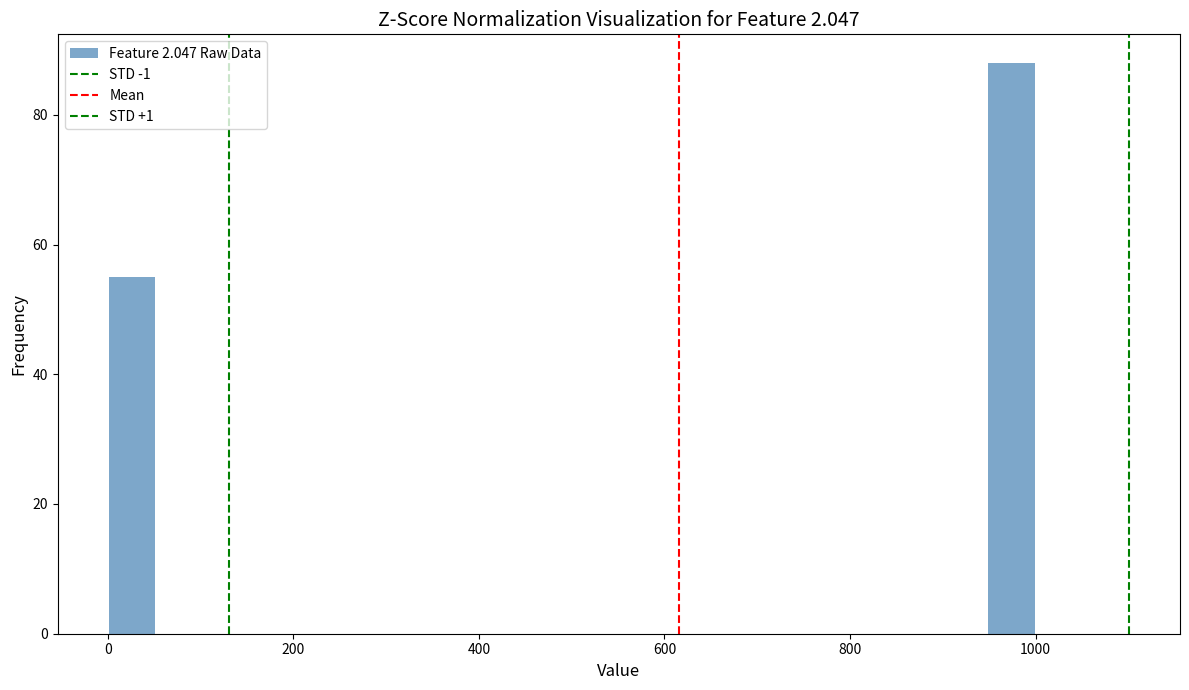

Read against the x-axis, roughly where is the centre of the tallest bar?

980